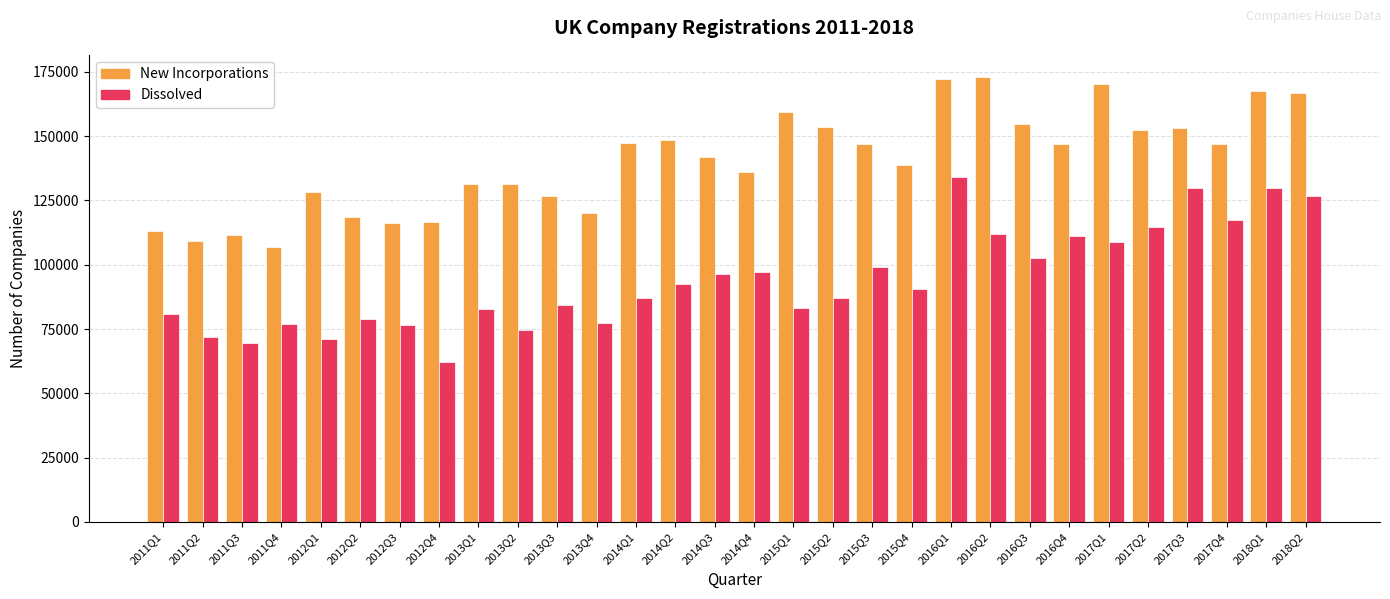

At which category is the sum across all series the highest?

2016Q1